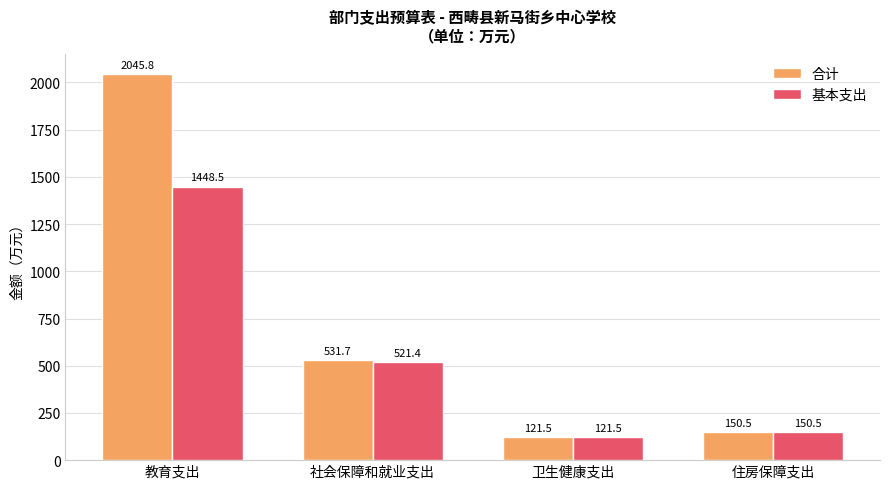

The 基本支出 series shows 150.5 at 住房保障支出. True or false?

True